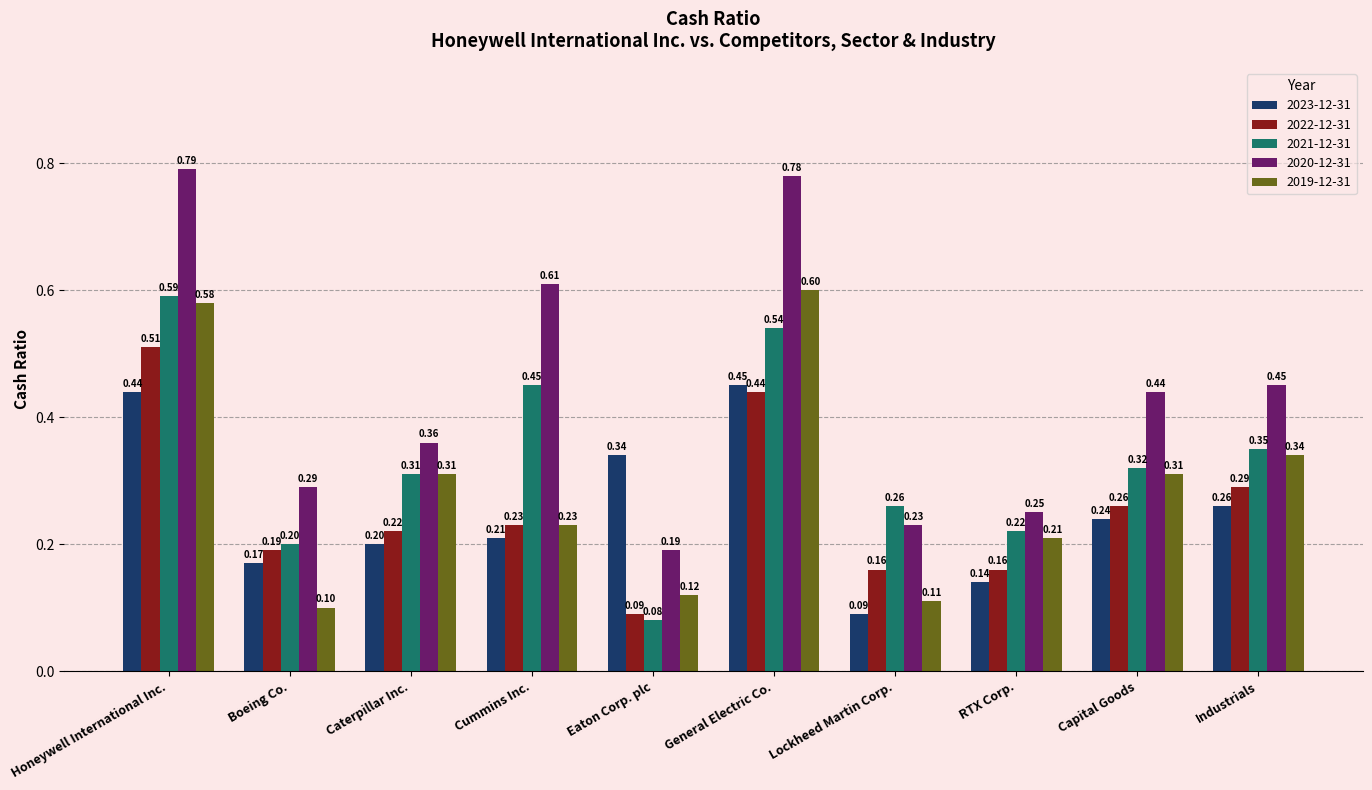

Which series has the largest range (max minus min)?

2020-12-31